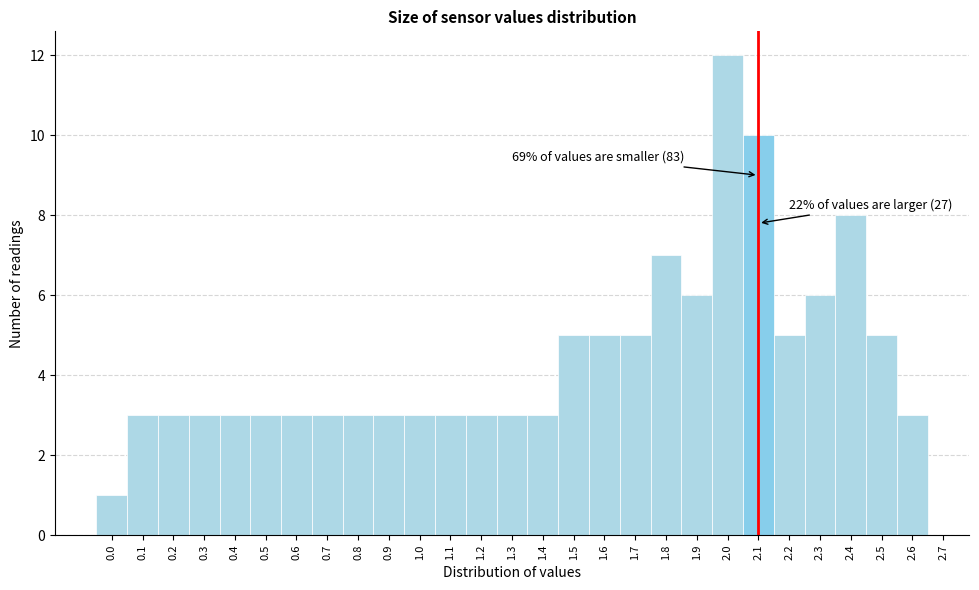

Which range on the x-axis has the tallest bar?

1.95 to 2.05